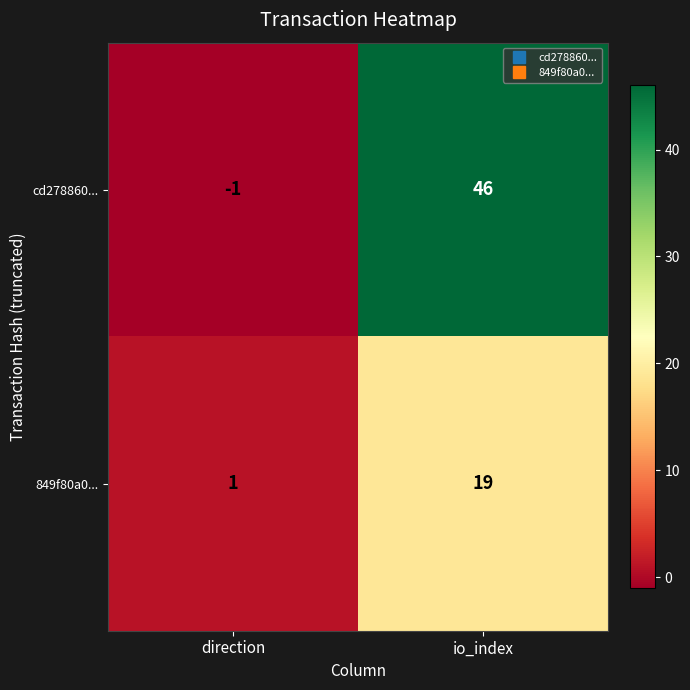

Is it true that 849f80a0... equals 33 at io_index?

False